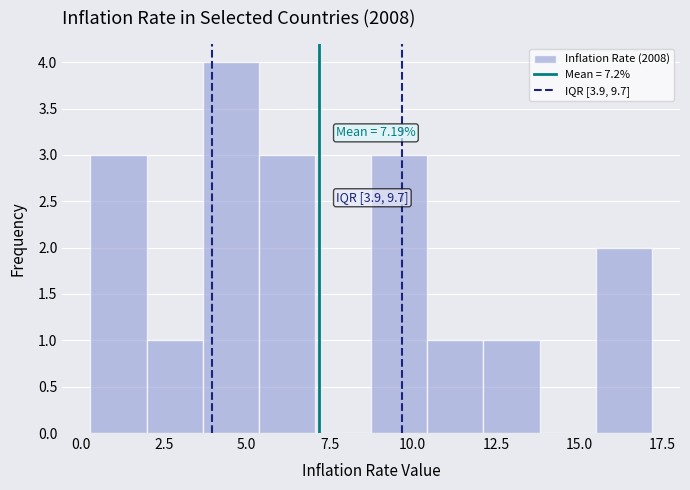

Around what value on the x-axis is the tallest bar? Give the approximate position of its centre, as read against the axis.

4.5